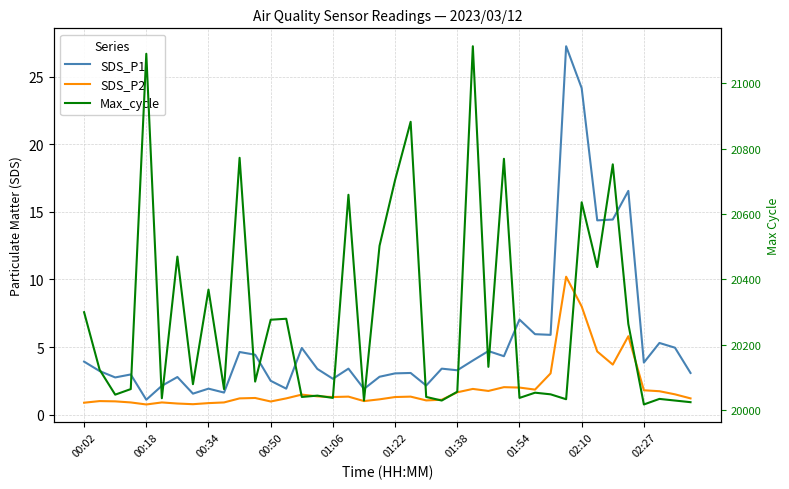

Read the SDS_P2 value at 18.

1.0